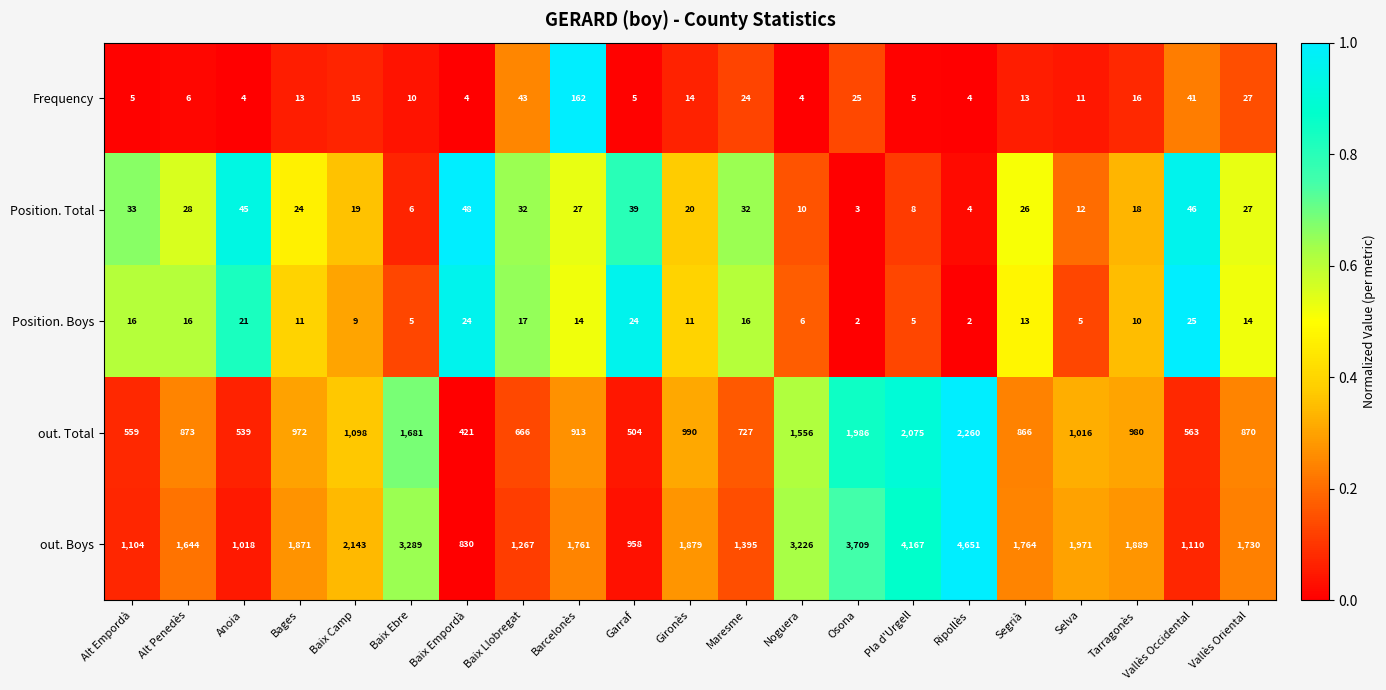

True or false: out. Boys has a value of 3226 at Noguera.

True